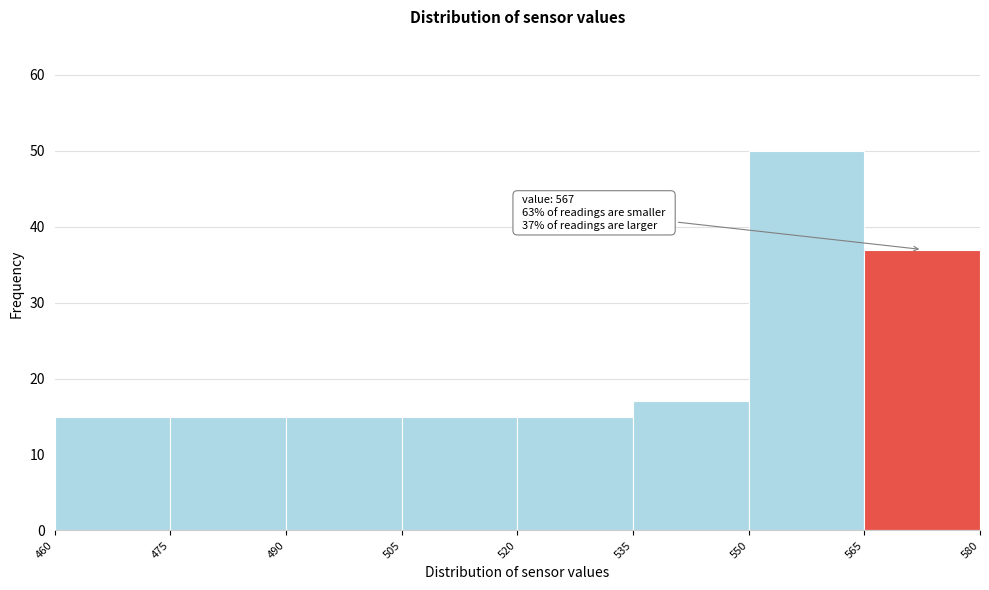

Which range on the x-axis has the tallest bar?

550 to 565